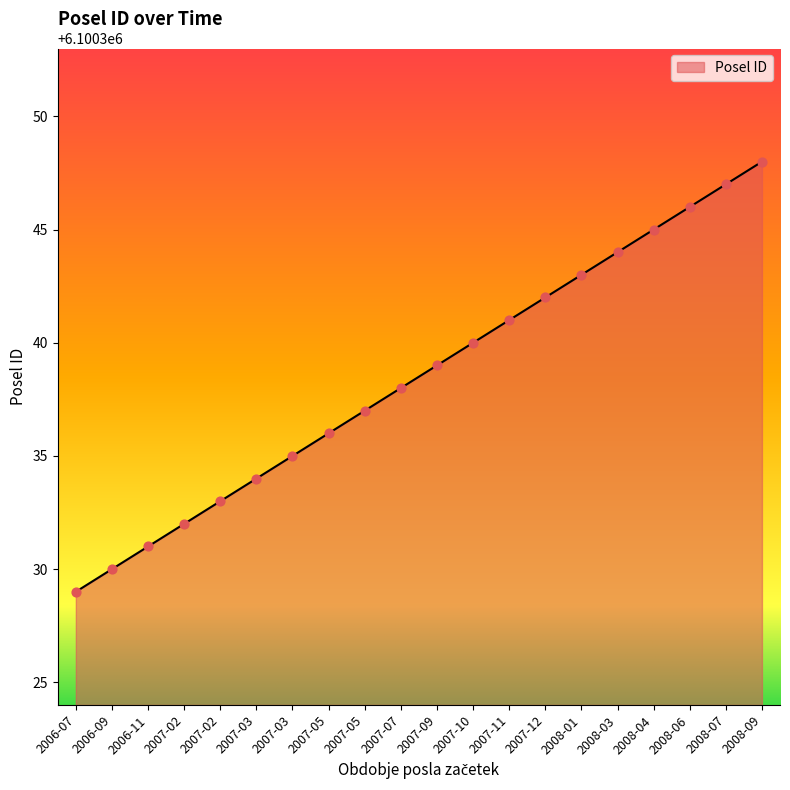

What is the change in value from 2007-11 to 2008-06?

+5